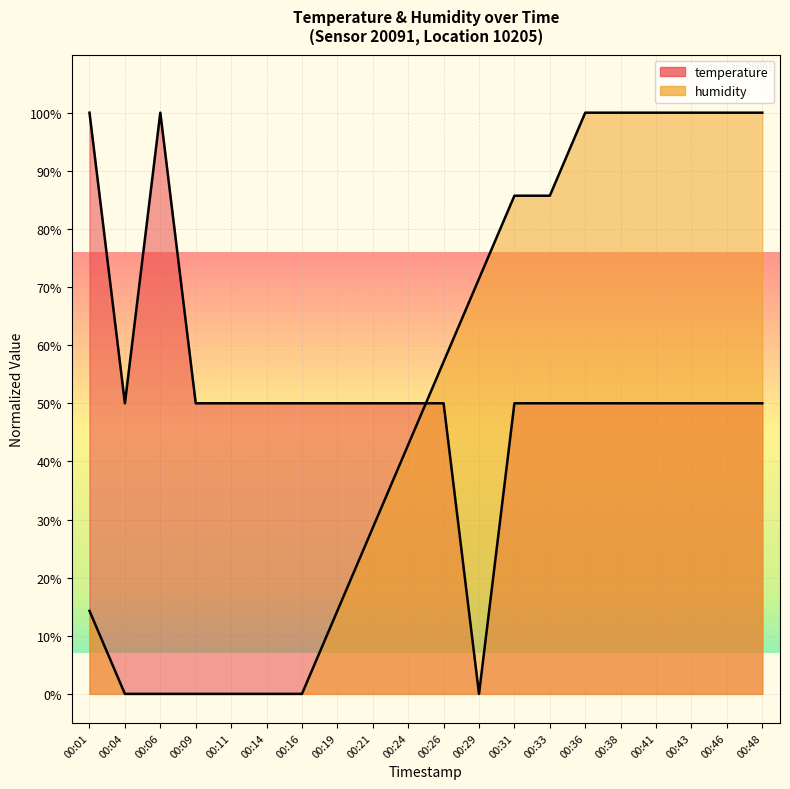

Reading left to right, list all the values displayed in this chart.

temperature: 00:01=100.0	00:04=50.0	00:06=100.0	00:09=50.0	00:11=50.0	00:14=50.0	00:16=50.0	00:19=50.0	00:21=50.0	00:24=50.0	00:26=50.0	00:29=0.0	00:31=50.0	00:33=50.0	00:36=50.0	00:38=50.0	00:41=50.0	00:43=50.0	00:46=50.0	00:48=50.0
humidity: 00:01=14.3	00:04=0.0	00:06=0.0	00:09=0.0	00:11=0.0	00:14=0.0	00:16=0.0	00:19=14.3	00:21=28.6	00:24=42.9	00:26=57.1	00:29=71.4	00:31=85.7	00:33=85.7	00:36=100.0	00:38=100.0	00:41=100.0	00:43=100.0	00:46=100.0	00:48=100.0